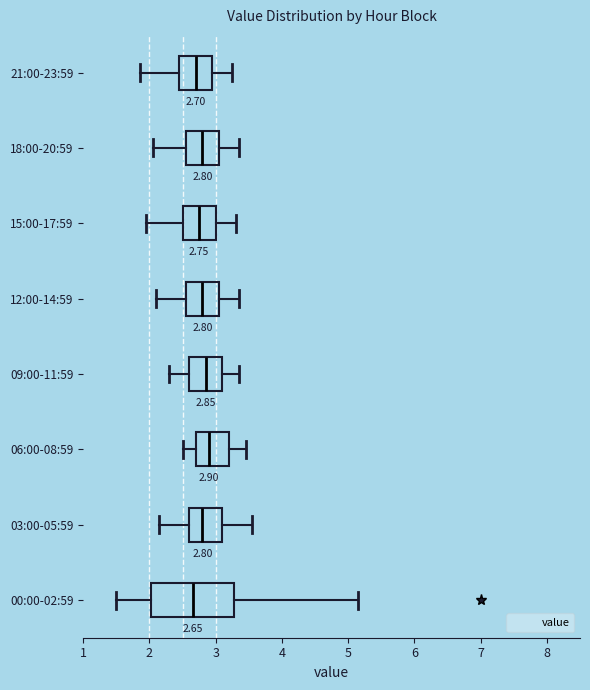

Comparing the boxes themselves (not the whiskers), which one is the widest?

00:00-02:59